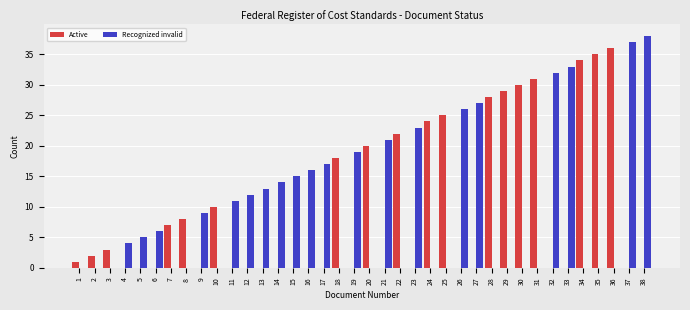

True or false: Active has a value of 0 at 9.

True